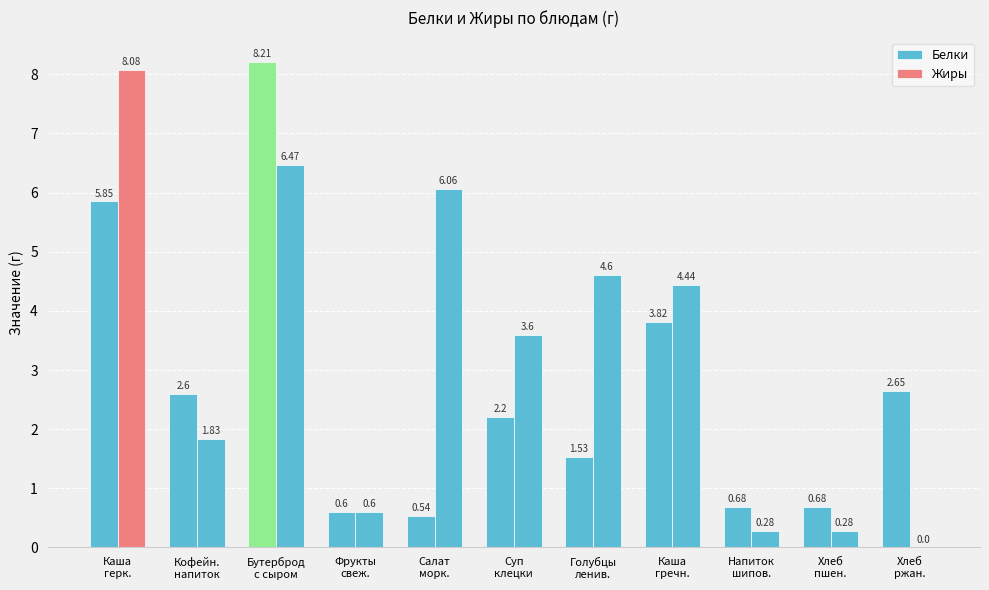

What is the greatest value displayed?

8.2